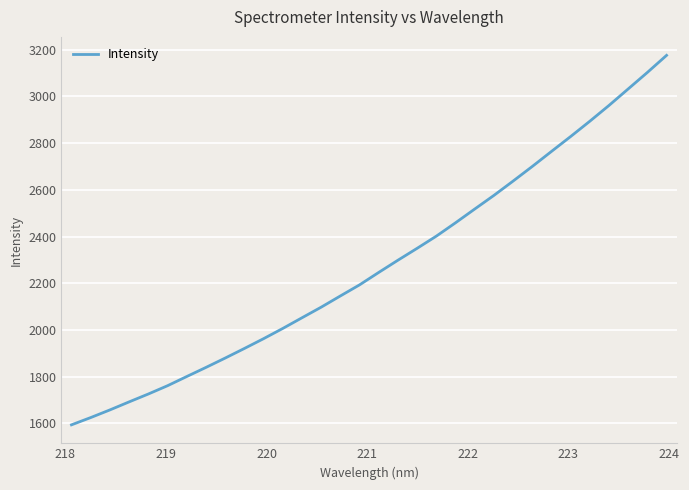

What is the smallest value displayed?

1593.1